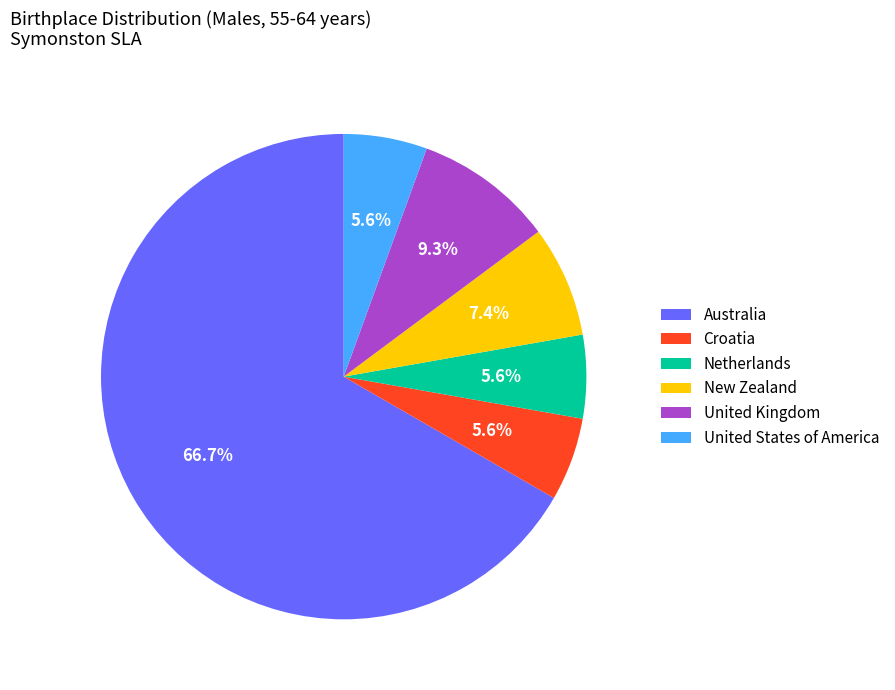

To the nearest percent, what is the difference between the largest and smallest slice percentages?

61%